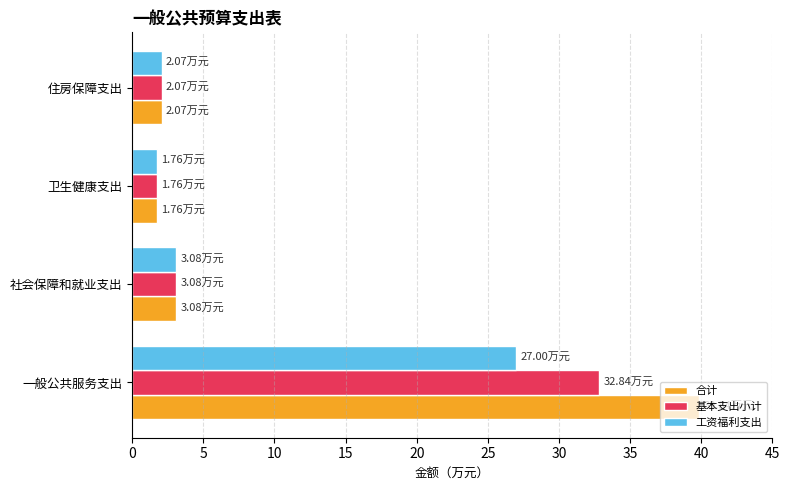

Which series has the largest range (max minus min)?

合计